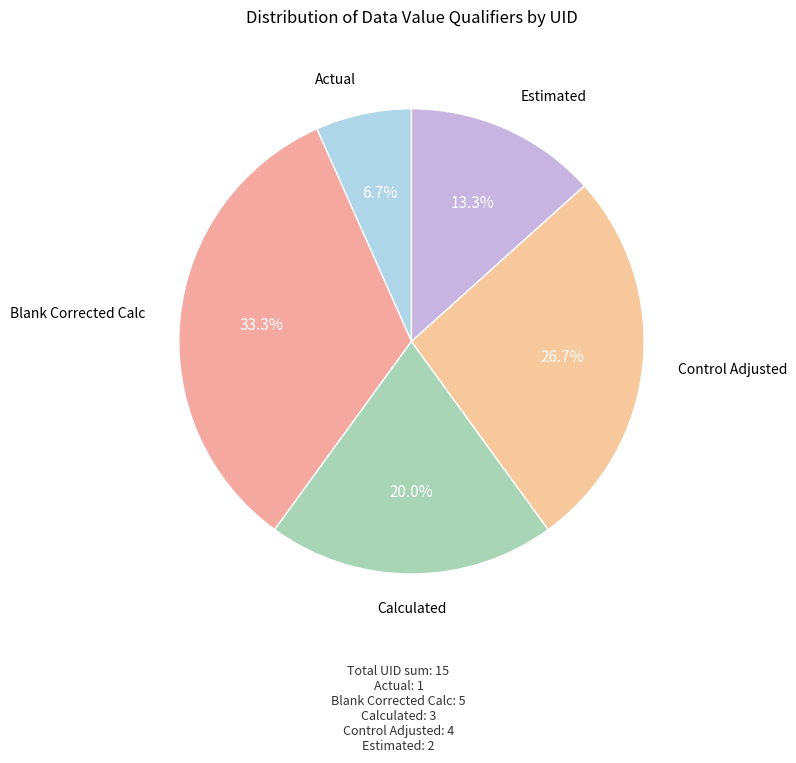

Count the number of slices in the pie.

5